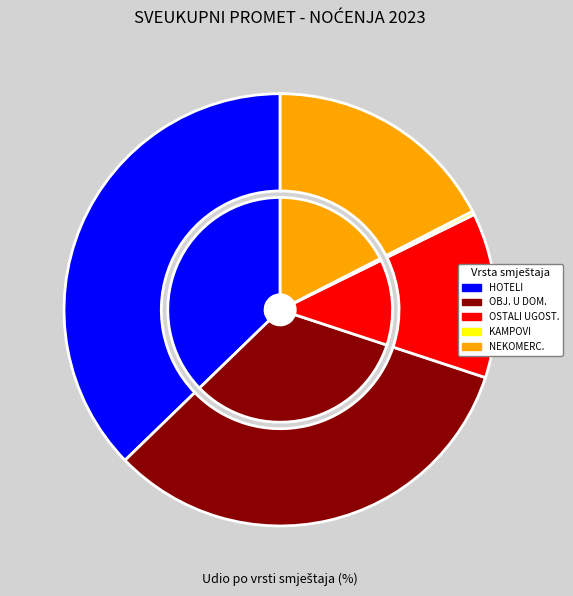

Which category has the biggest portion of the pie?

HOTELI